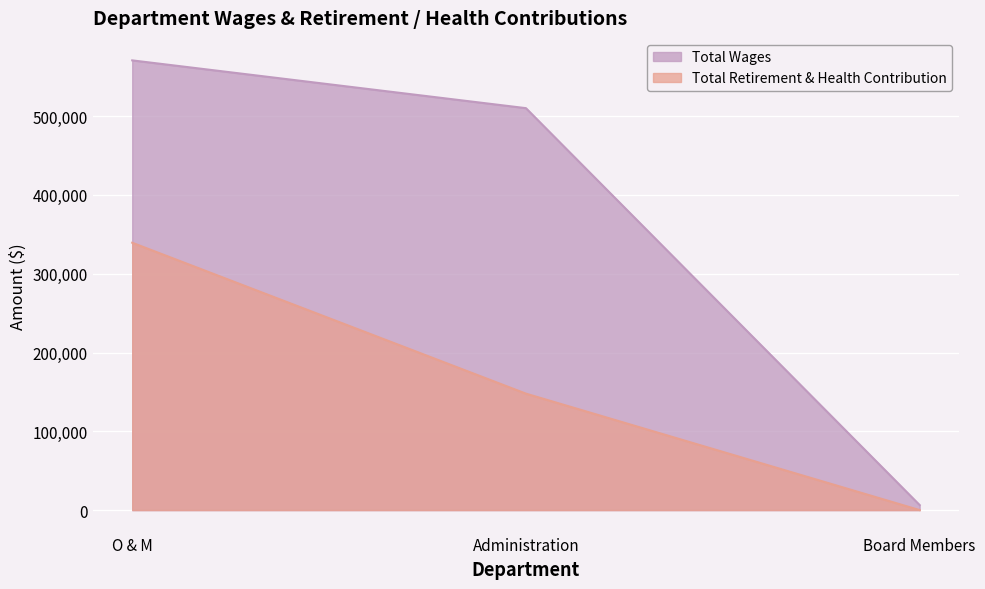

Reading left to right, what are all the values shown in this chart?

Total Wages: 570805	510157	6380
Total Retirement & Health Contribution: 339341	147821	0